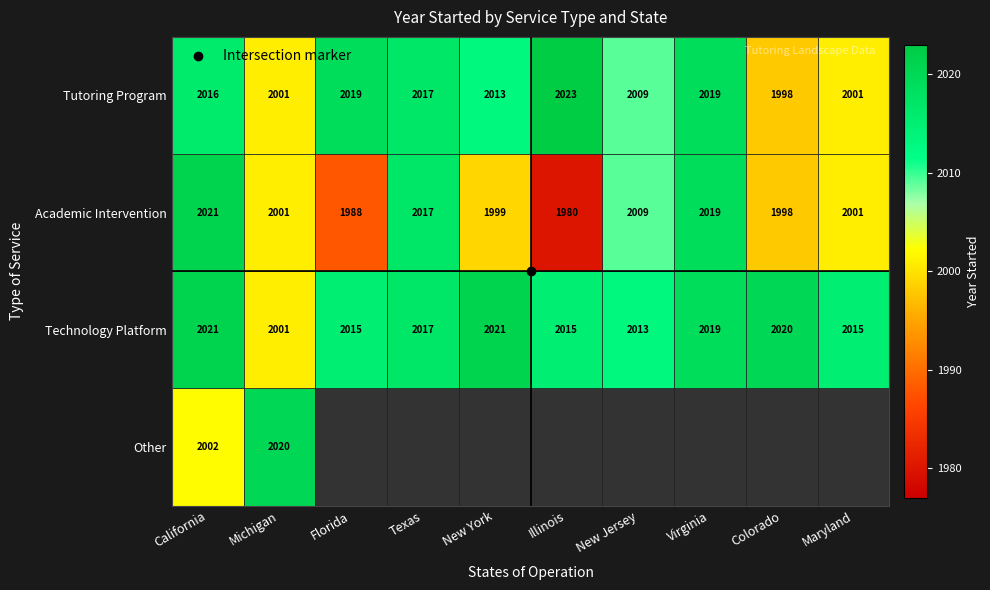

The Tutoring Program series shows 2013.0 at New York. True or false?

True